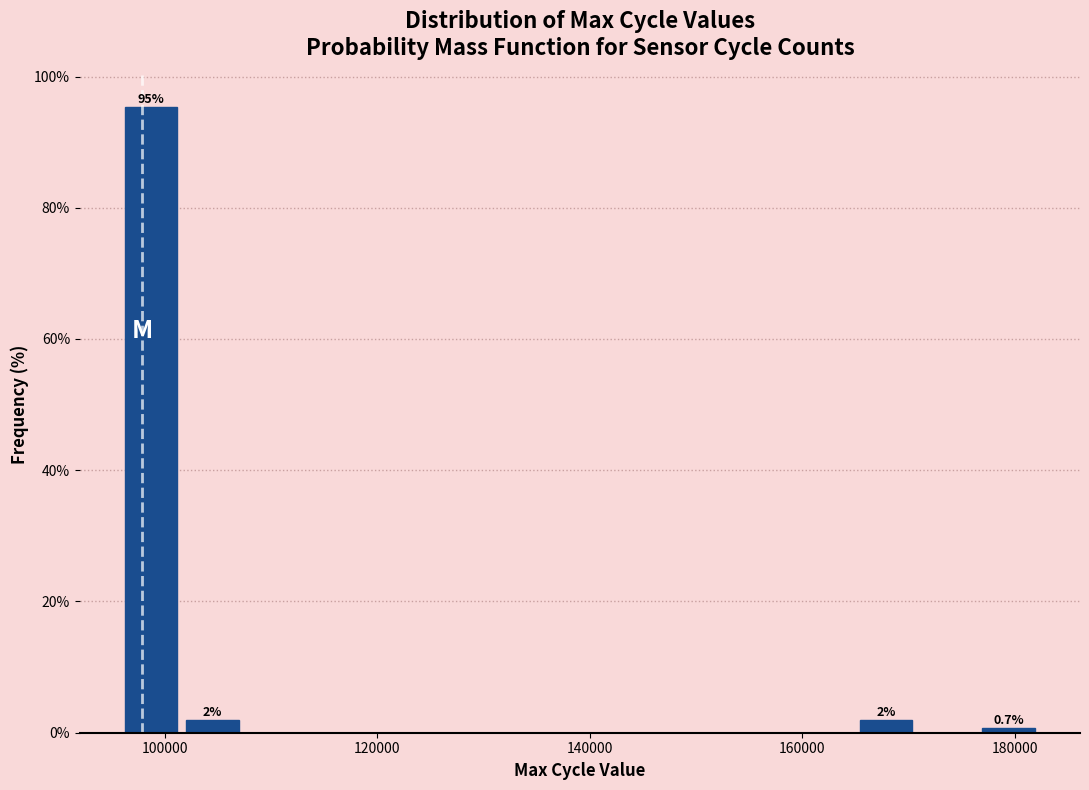

Read against the x-axis, roughly where is the centre of the tallest bar?

98000